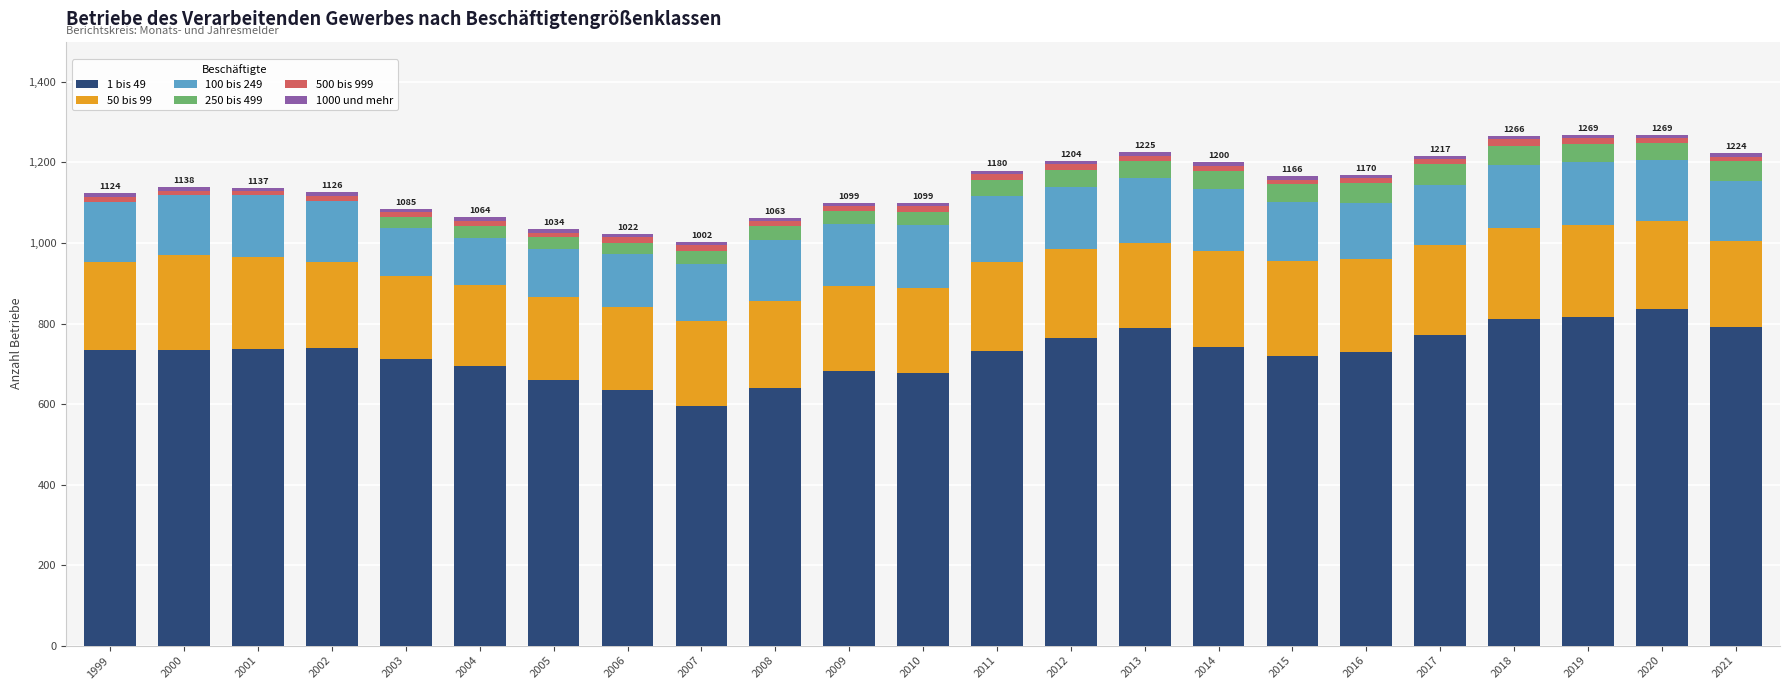

True or false: 1 bis 49 has a value of 712 at 2003.

True